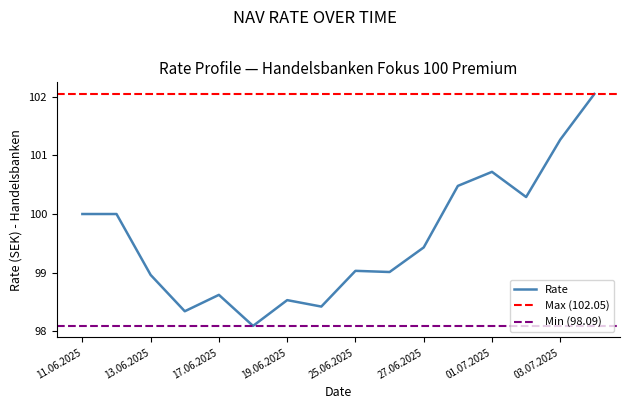

How many data points are above 99?

10